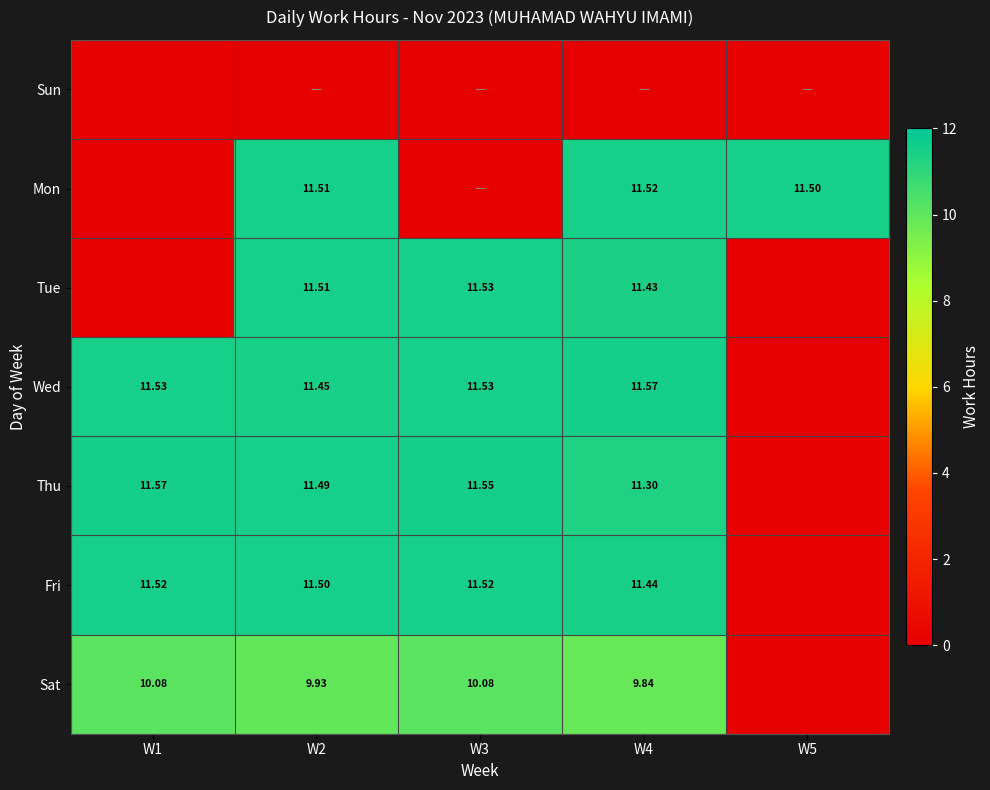

Is the value of Sat at W2 greater than the value of Fri at W1?

No